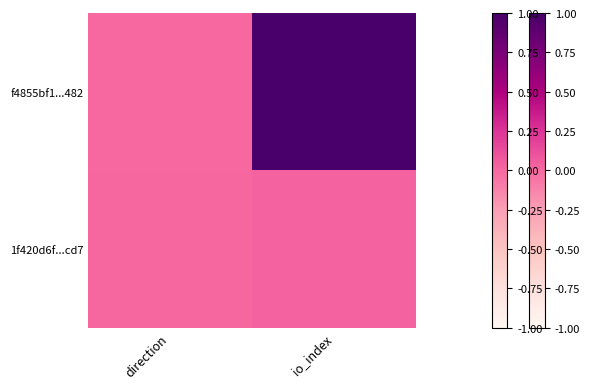

What is the total value across all series at io_index?

1.0